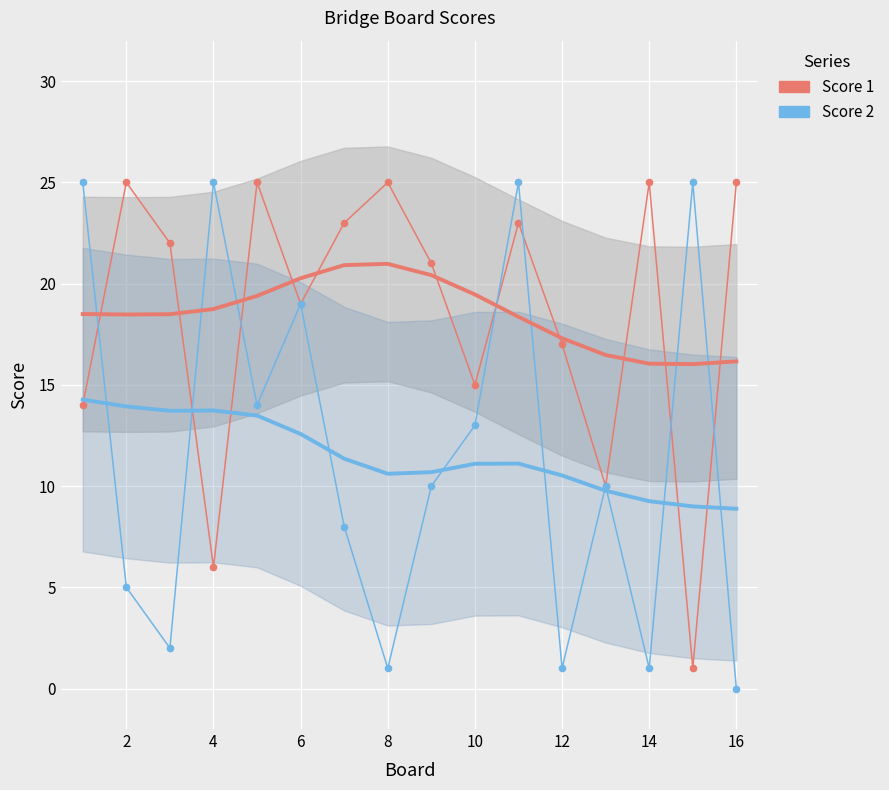

Which series has the largest range (max minus min)?

Score 2